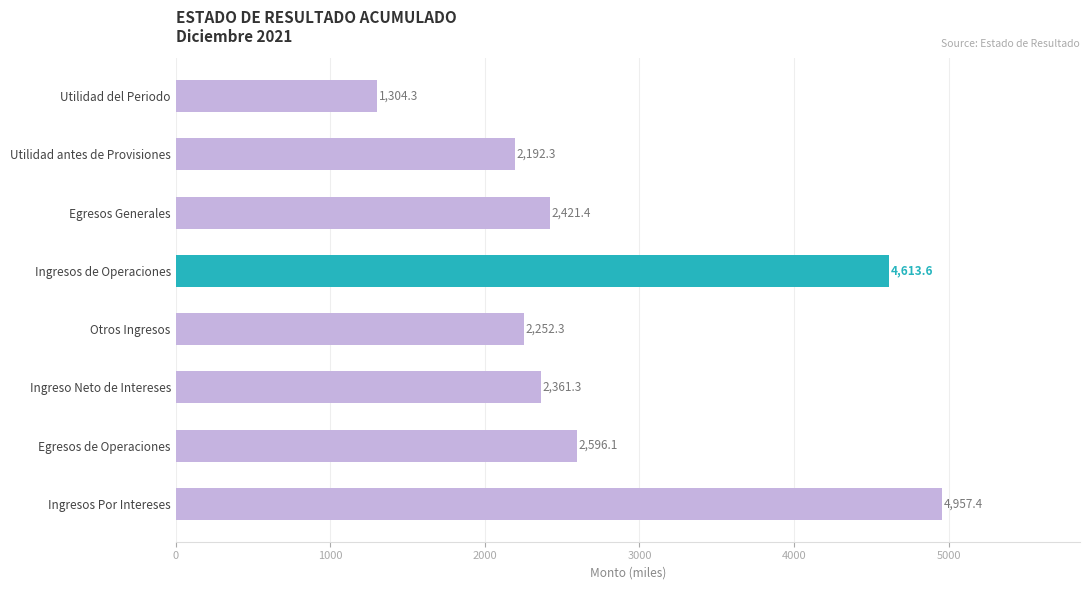

Approximately how many times larger is the value at Egresos Generales compared to Egresos de Operaciones?

0.9